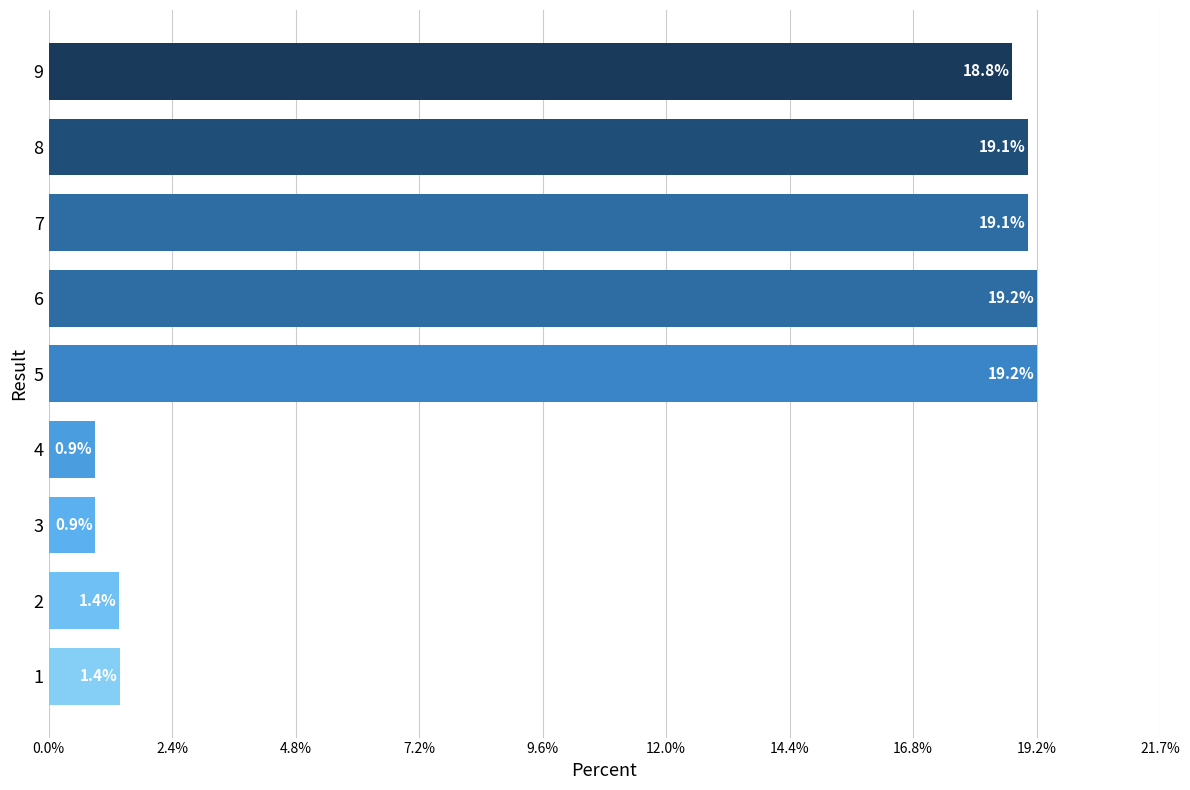

What is the minimum value shown in the chart?

0.9